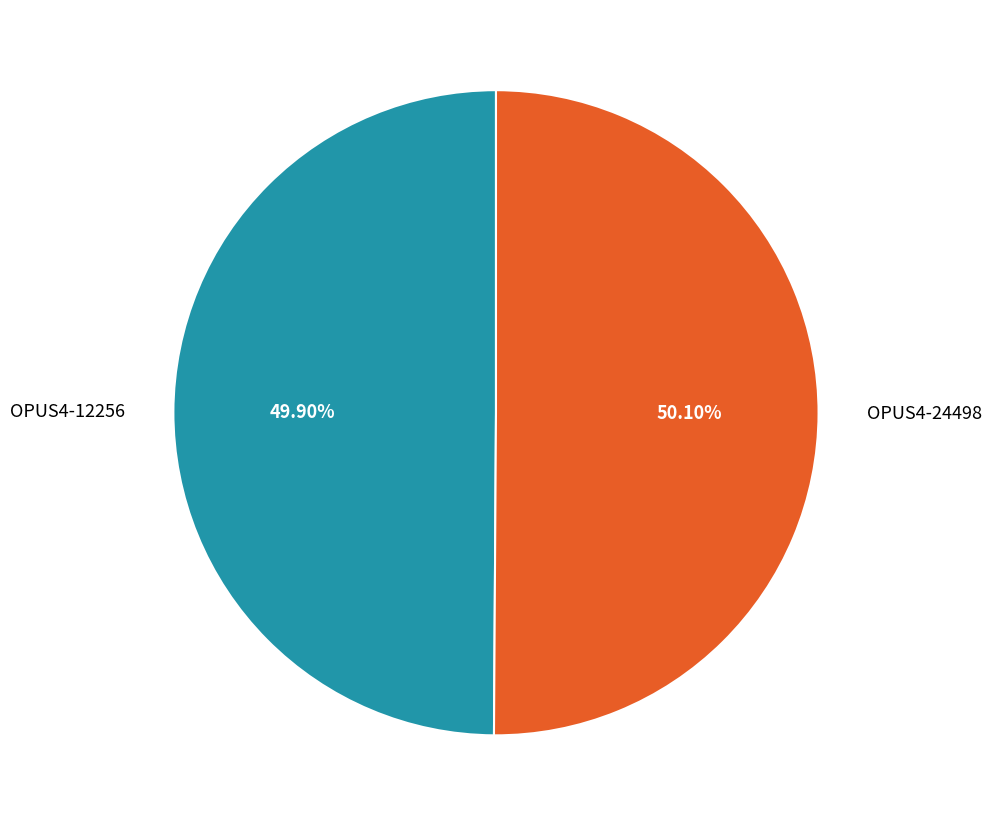

Does any single category account for the majority?

Yes